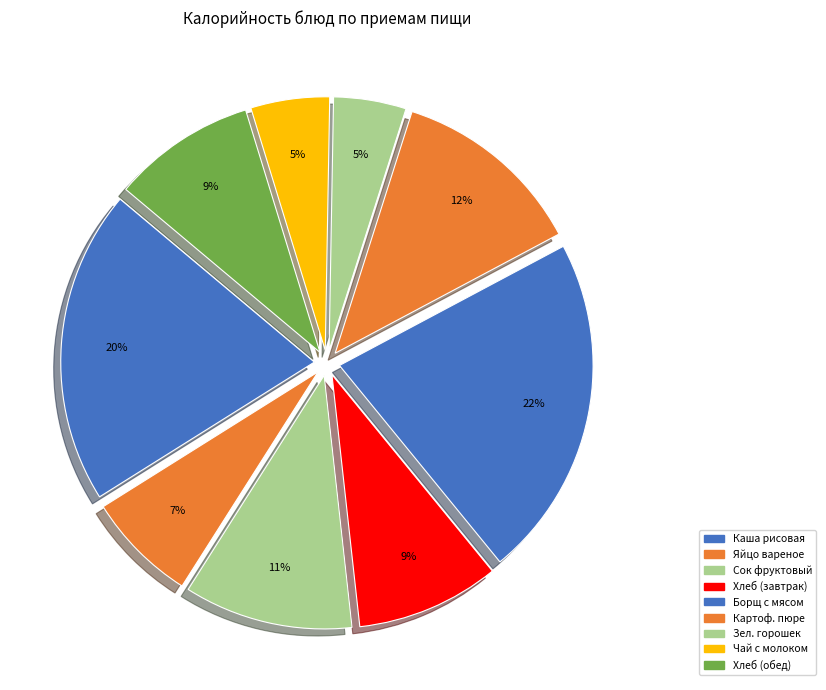

Is there any slice that represents more than half of the pie?

No